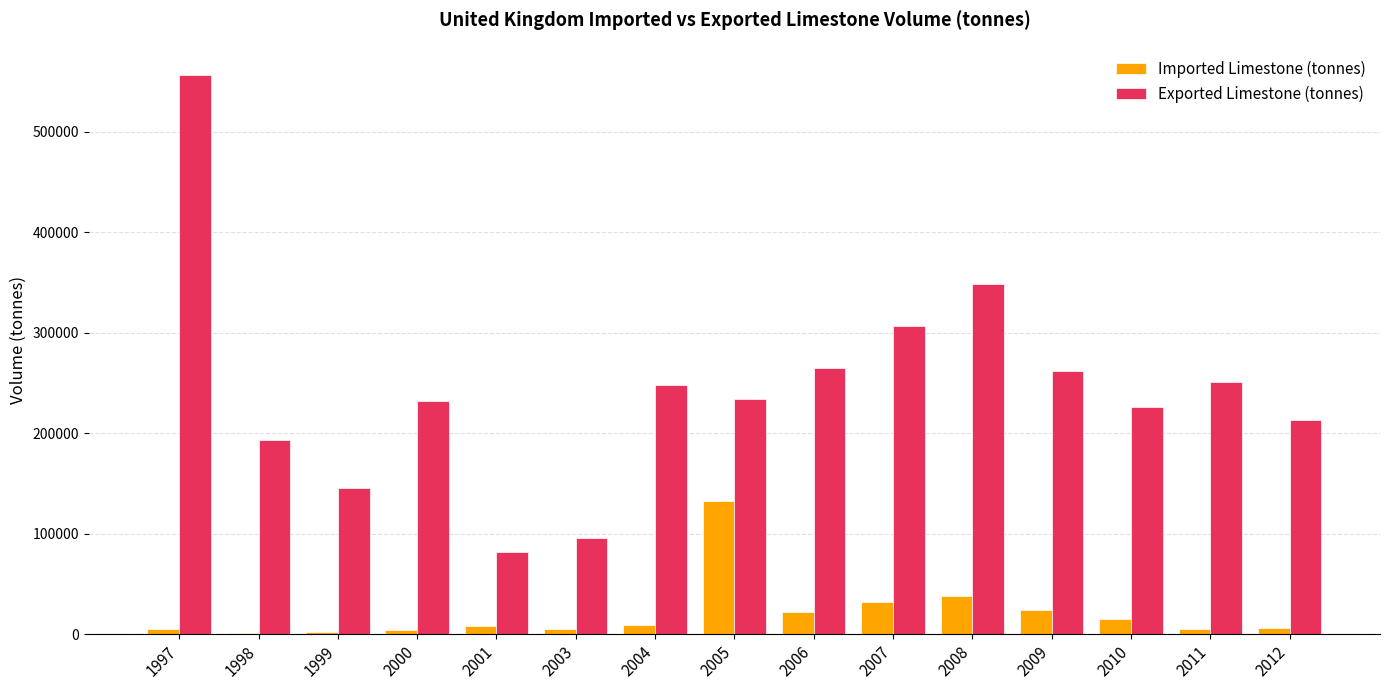

What is the sum of all Imported Limestone (tonnes) values?

310298